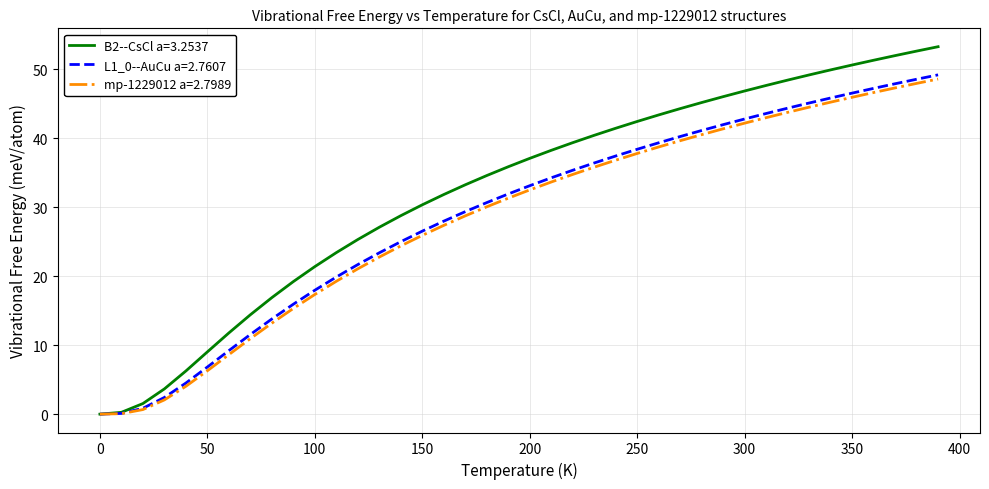

What is the maximum value shown in the chart?

53.3